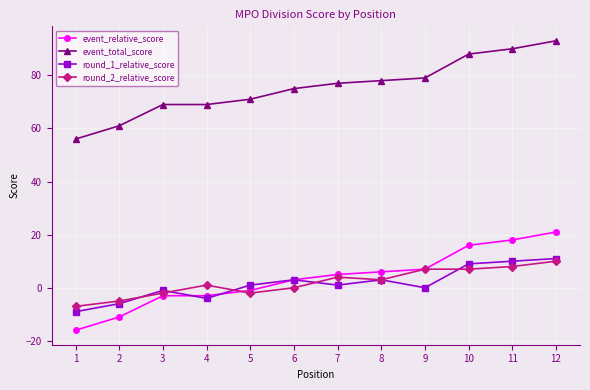

What are all the series names shown in the legend?

event_relative_score, event_total_score, round_1_relative_score, round_2_relative_score